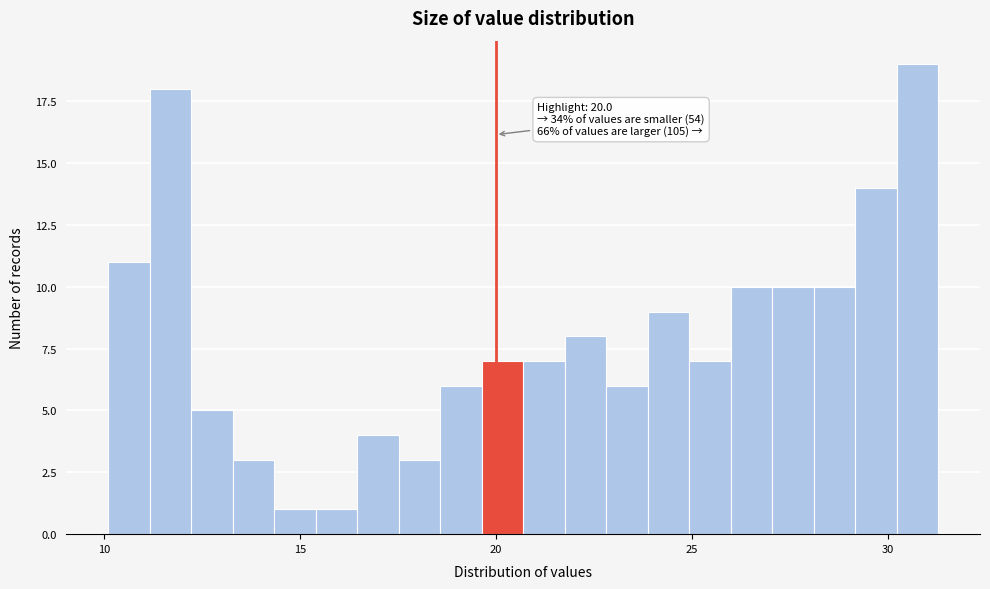

Around what value on the x-axis is the tallest bar? Give the approximate position of its centre, as read against the axis.

31.0